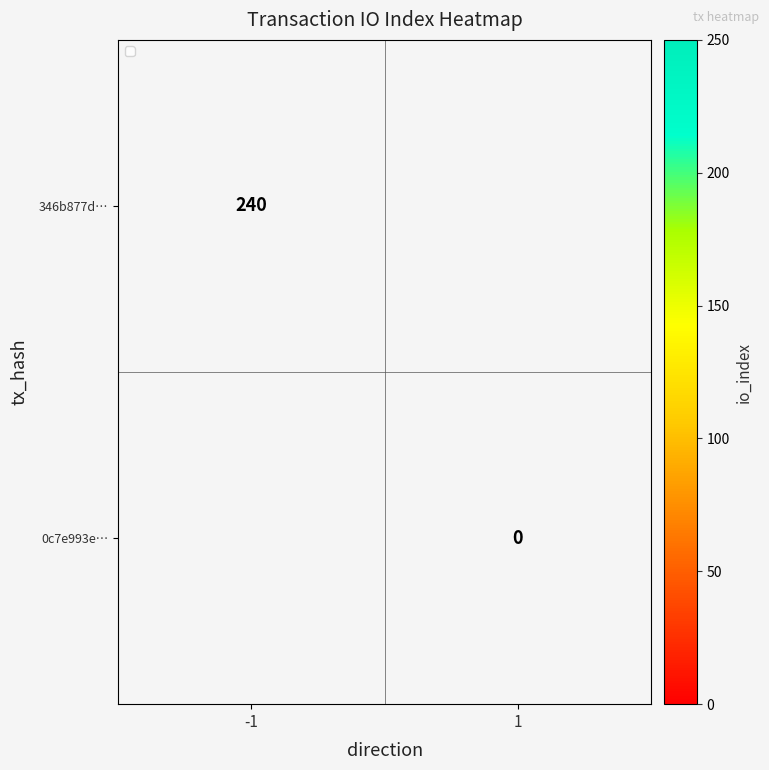

Which has a higher value, 1 or -1?

-1